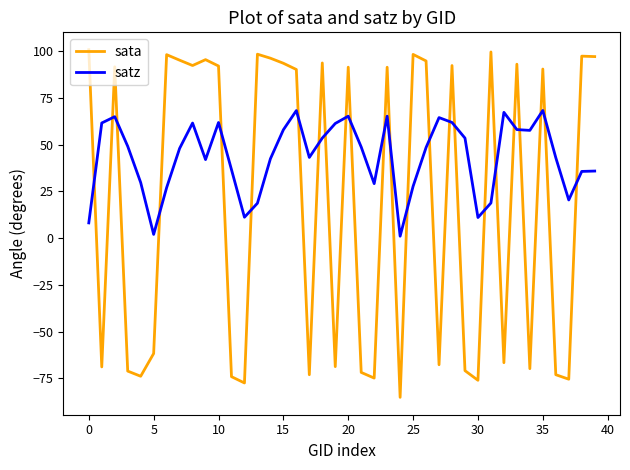

Which series has the largest total across all categories?

satz